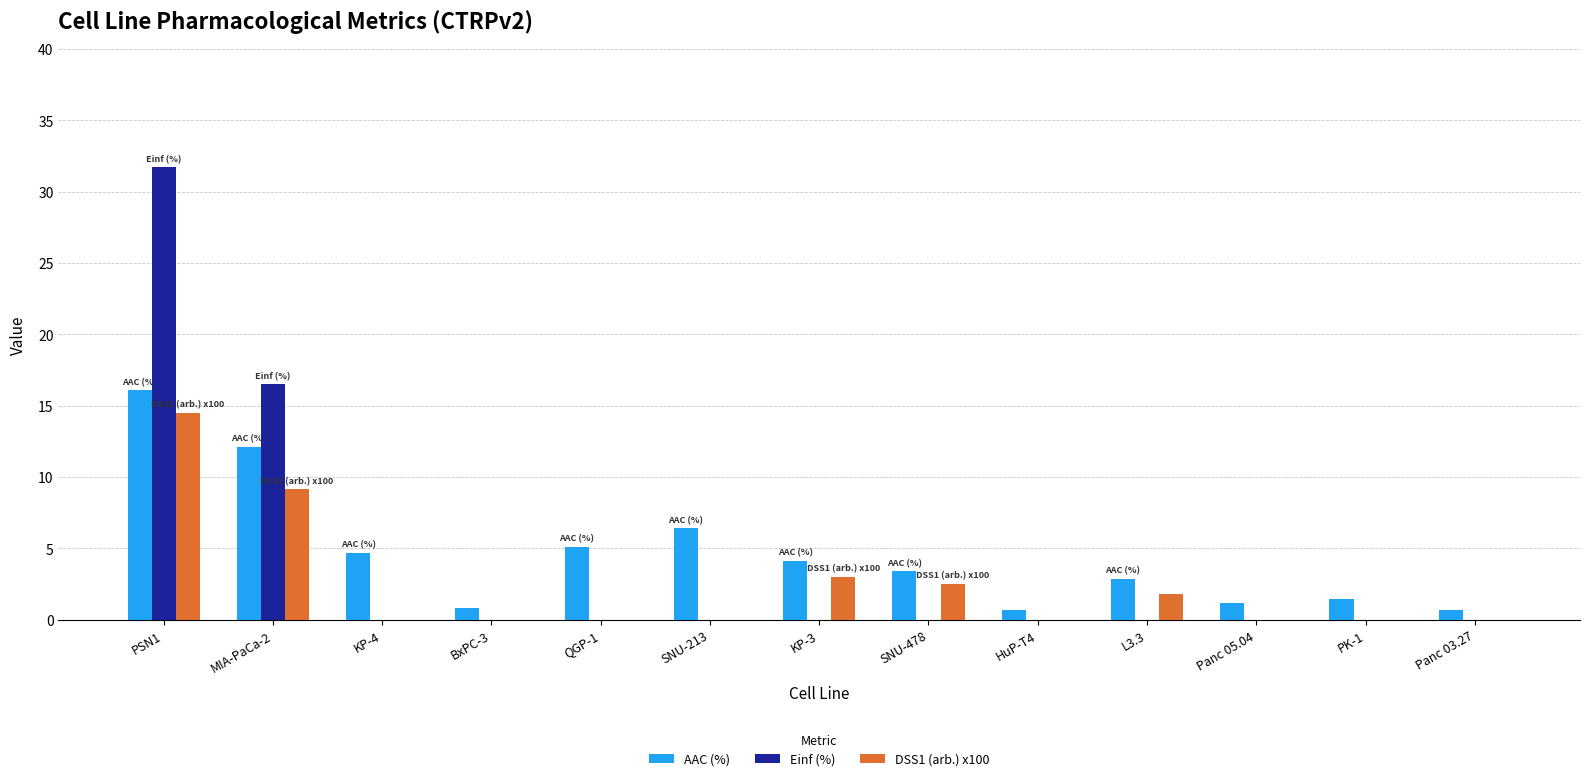

Is it true that DSS1 (arb.) x100 equals 0.0 at SNU-213?

True